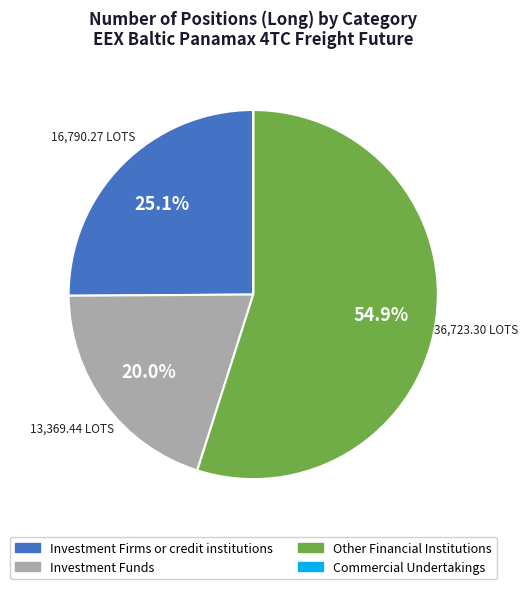

Which has a higher value, Investment Funds or Other Financial Institutions?

Other Financial Institutions